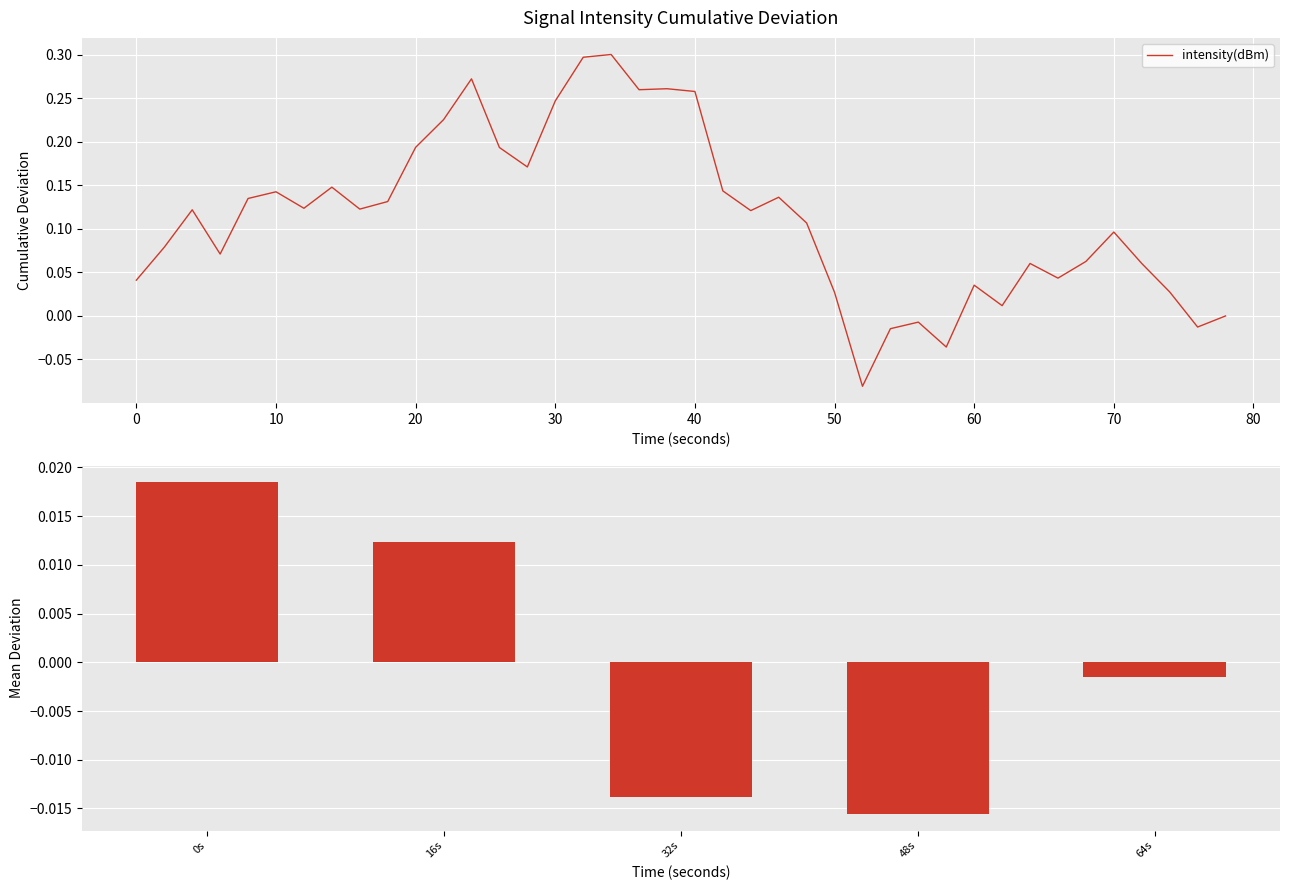

True or false: the data shows -0.0 at 32s.

False